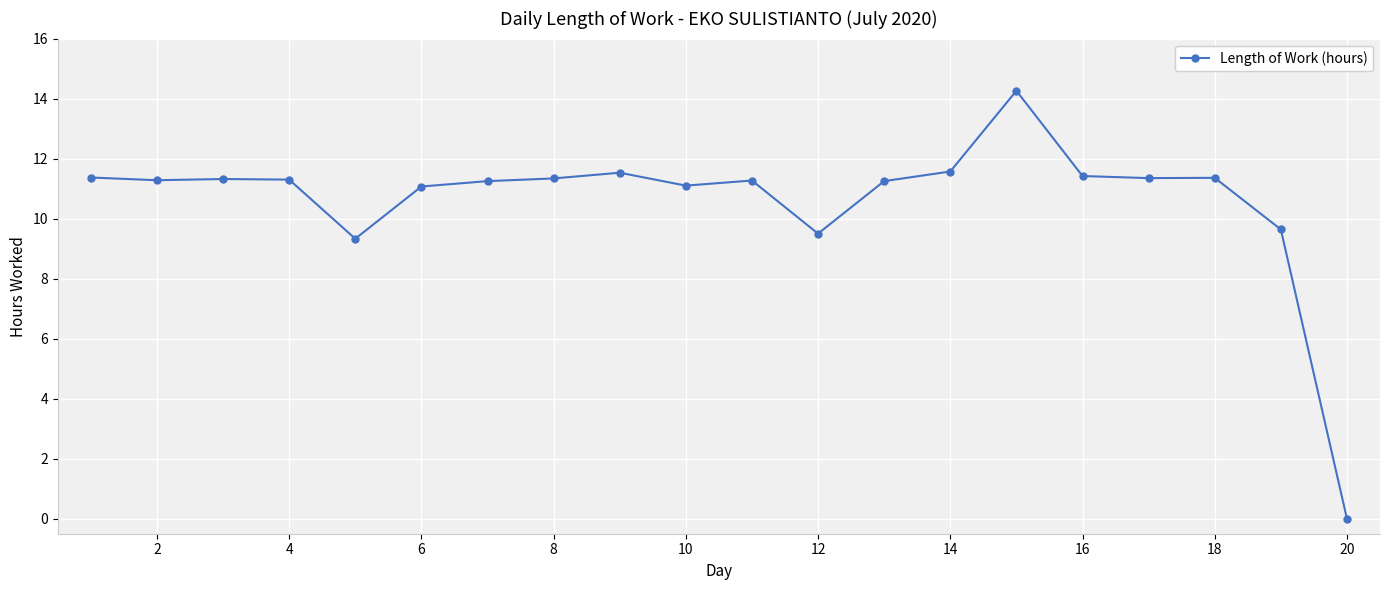

What is the average value?

10.6